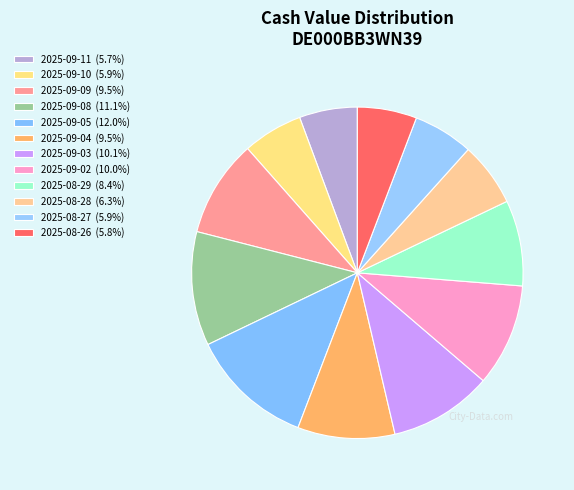

To the nearest percent, what is the combined percentage of 2025-09-09 and 2025-08-29?

18%